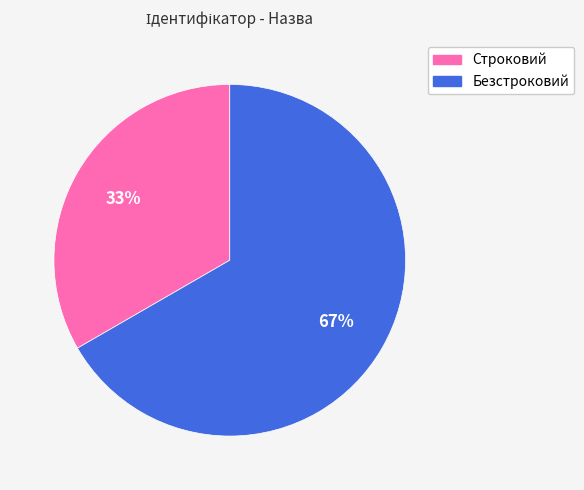

Which has a higher value, Безстроковий or Строковий?

Безстроковий